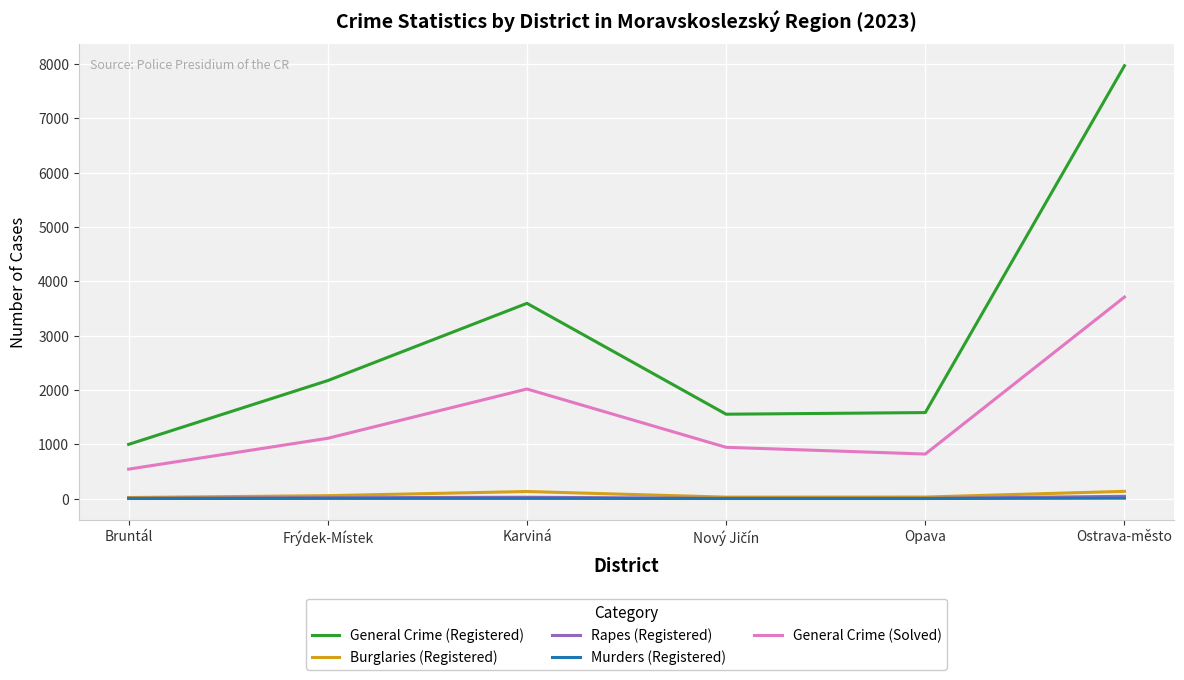

True or false: General Crime (Registered) and Rapes (Registered) cross at least once.

False